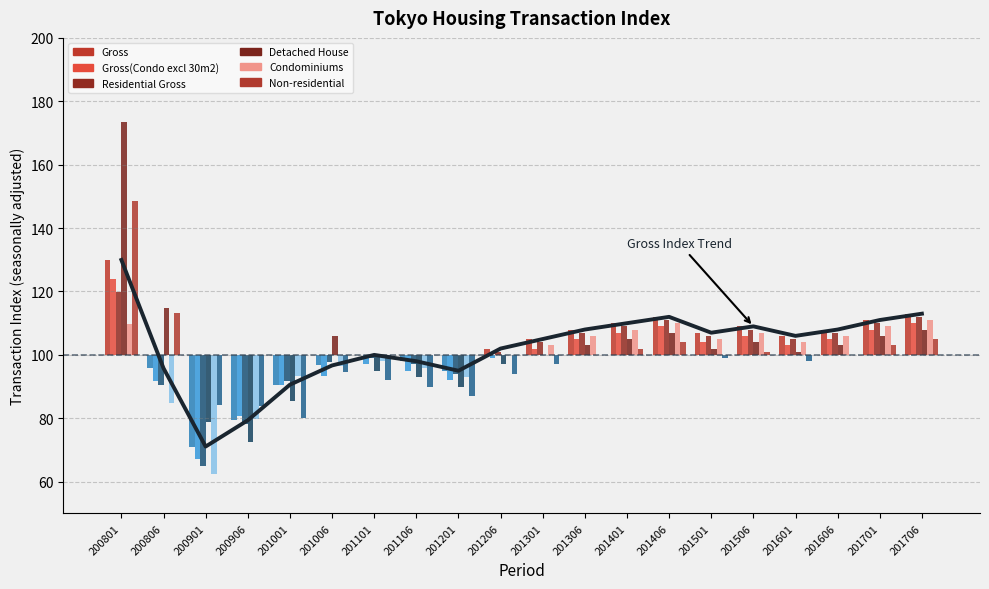

What is the difference between the highest and lowest values at 201501?

7.0